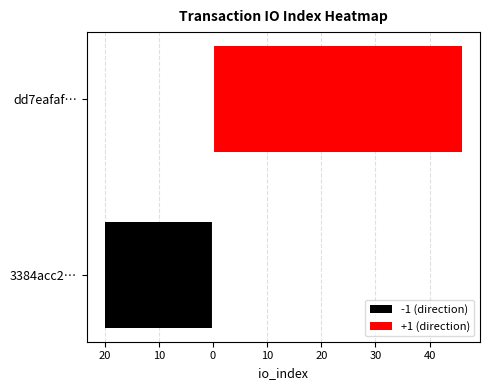

At how many categories does at least one series exceed 33?

1